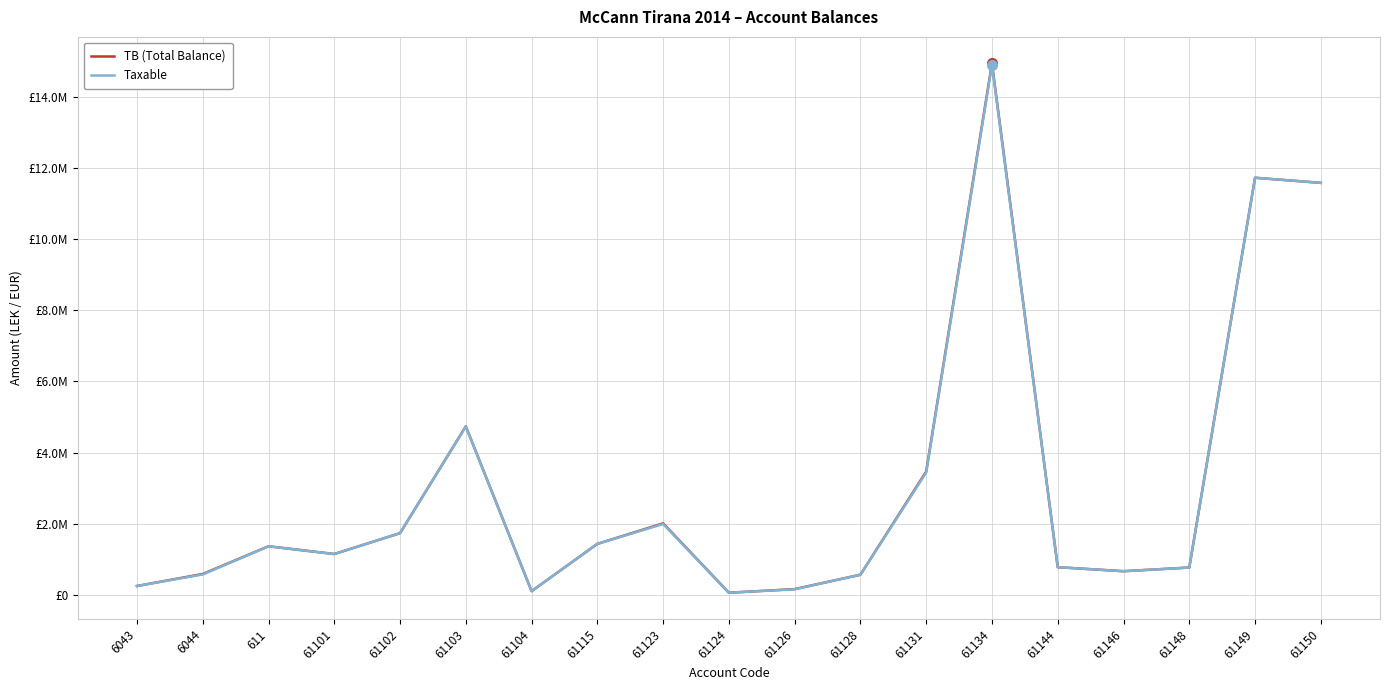

Does the chart display data point markers on the line(s)?

No